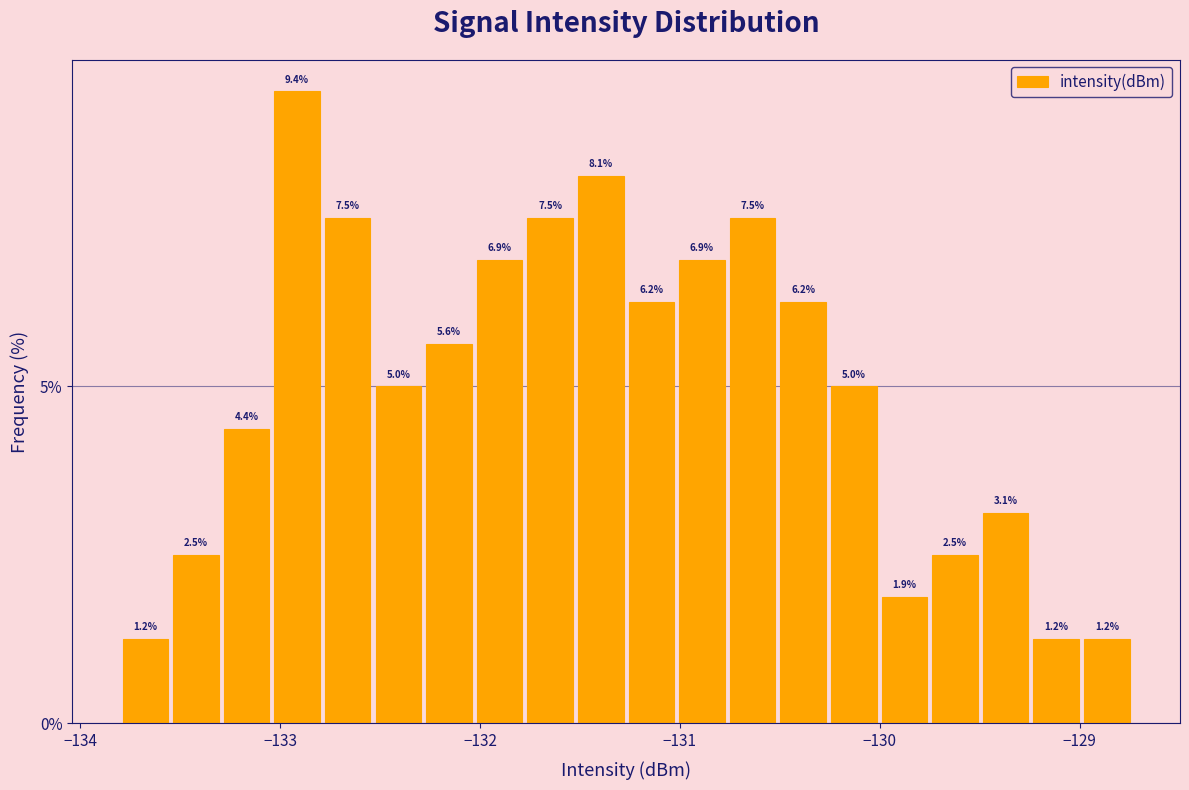

Around what value on the x-axis is the tallest bar? Give the approximate position of its centre, as read against the axis.

-132.9